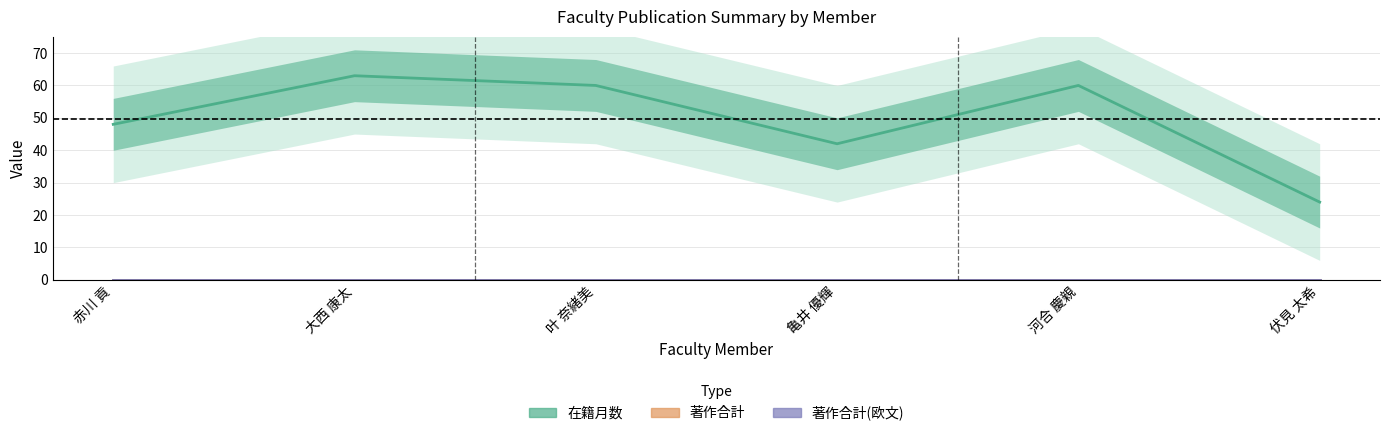

The 著作合計 series shows 0 at 伏見 太希. True or false?

True